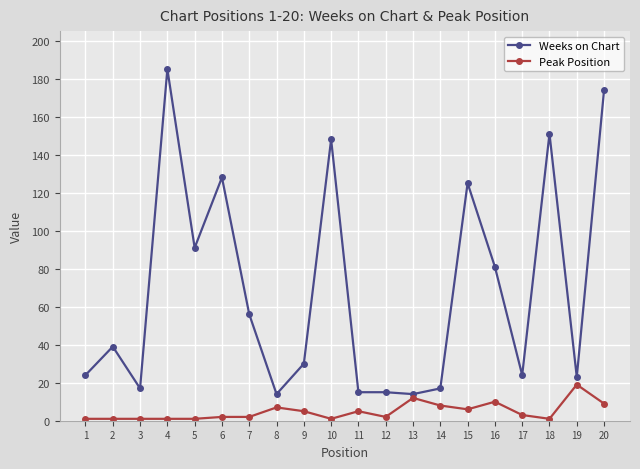

How many lines are shown in the chart?

2